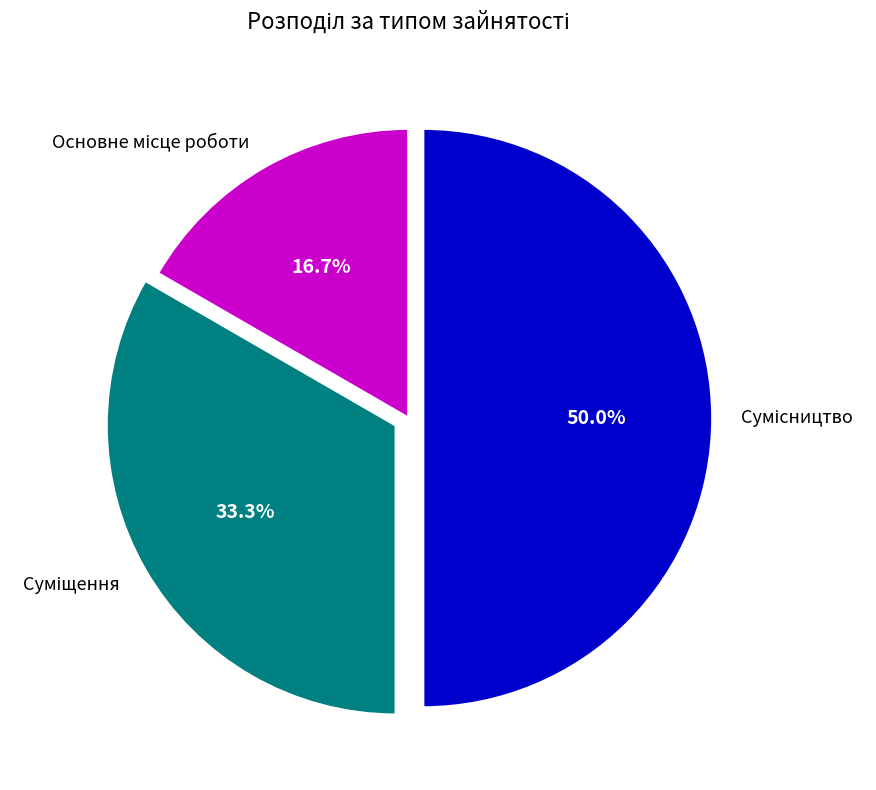

True or false: Сумісництво accounts for 50% of the total.

True